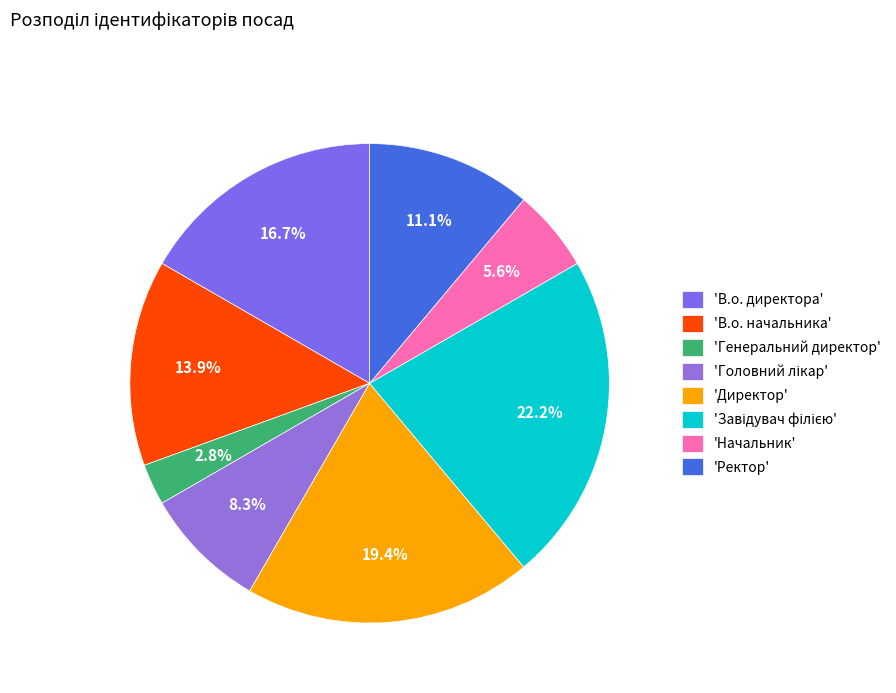

How many segments does this pie chart have?

8